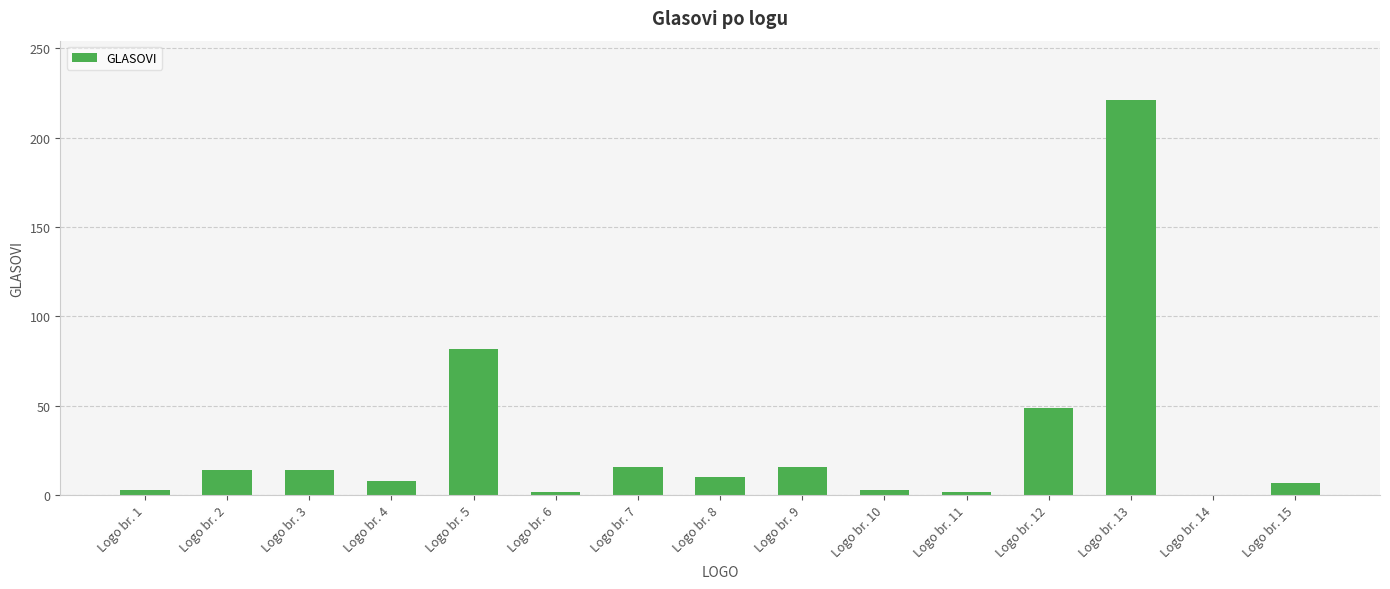

What is the sum of all values?

447